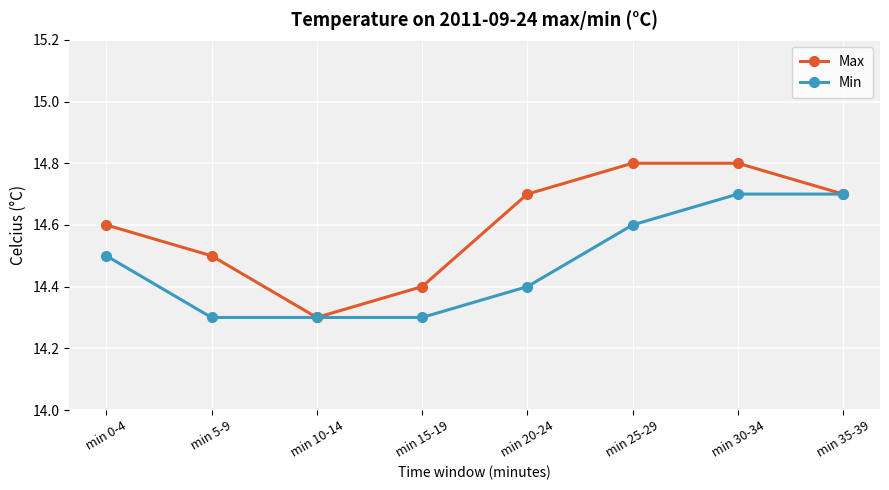

Where is Max nearest to the value 14?

min 10-14